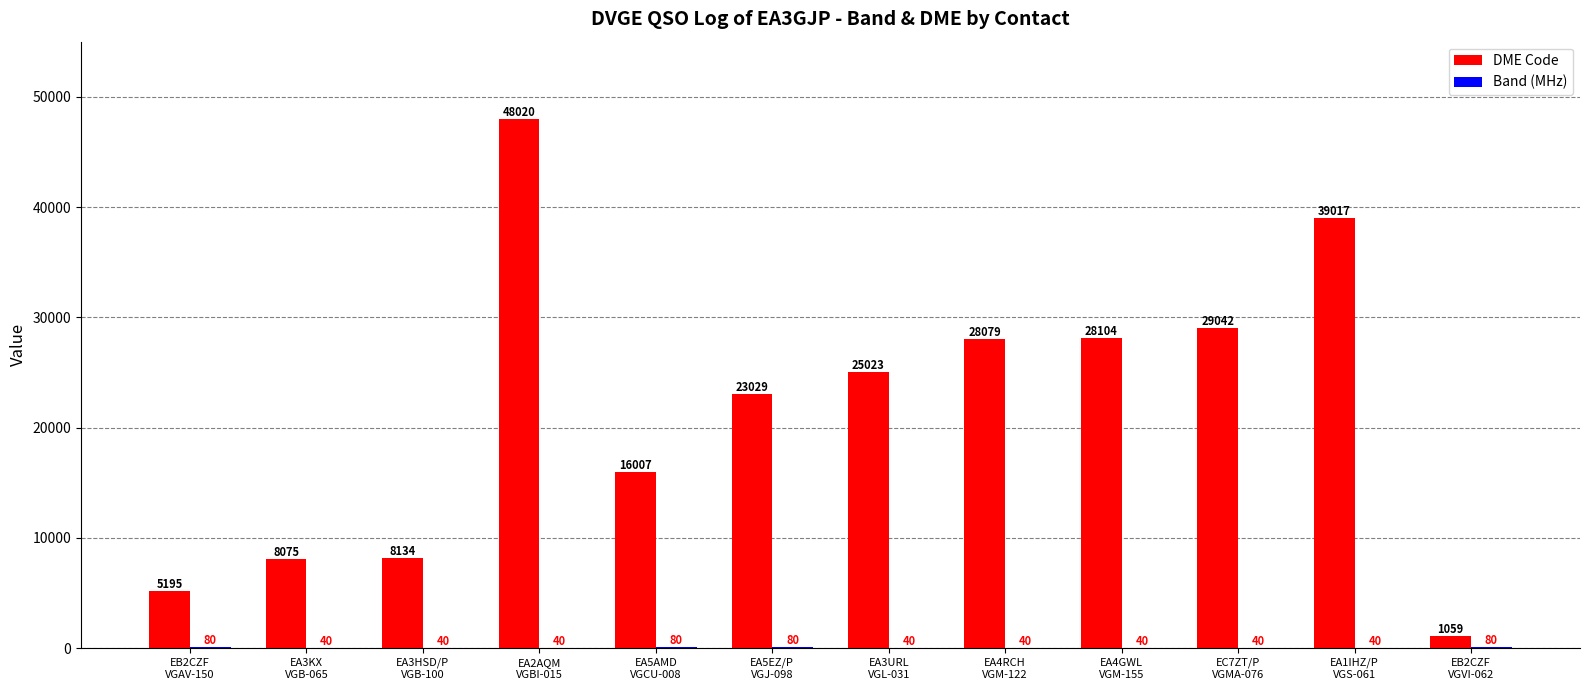

Between EA3HSD/P
VGB-100 and EA3URL
VGL-031, which series saw the biggest shift?

DME Code